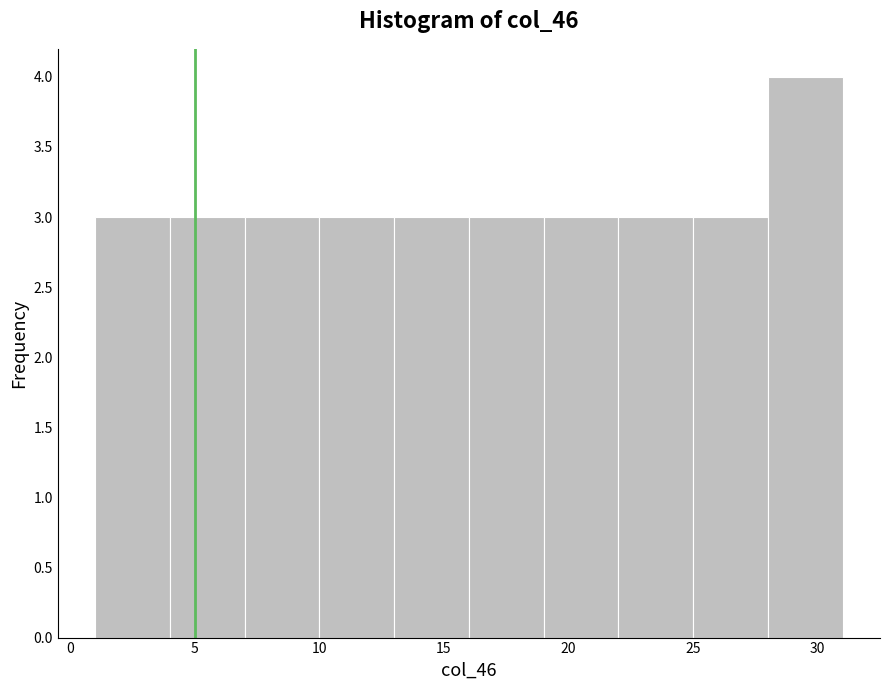

Reading left to right, transcribe this chart: for each bar, give the range it covers on the x-axis and its height. The values are not printed on the chart, so give them approximately, as read against the axis.

1 to 4: 3
4 to 7: 3
7 to 10: 3
10 to 13: 3
13 to 16: 3
16 to 19: 3
19 to 22: 3
22 to 25: 3
25 to 28: 3
28 to 31: 4